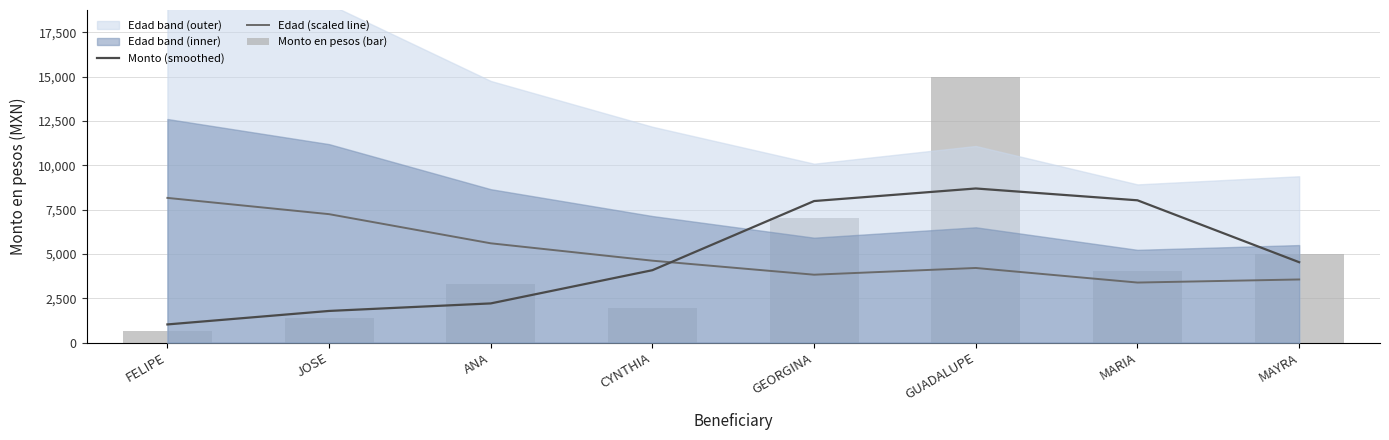

Which category has the lowest value in the Edad (scaled line) series?

MARIA